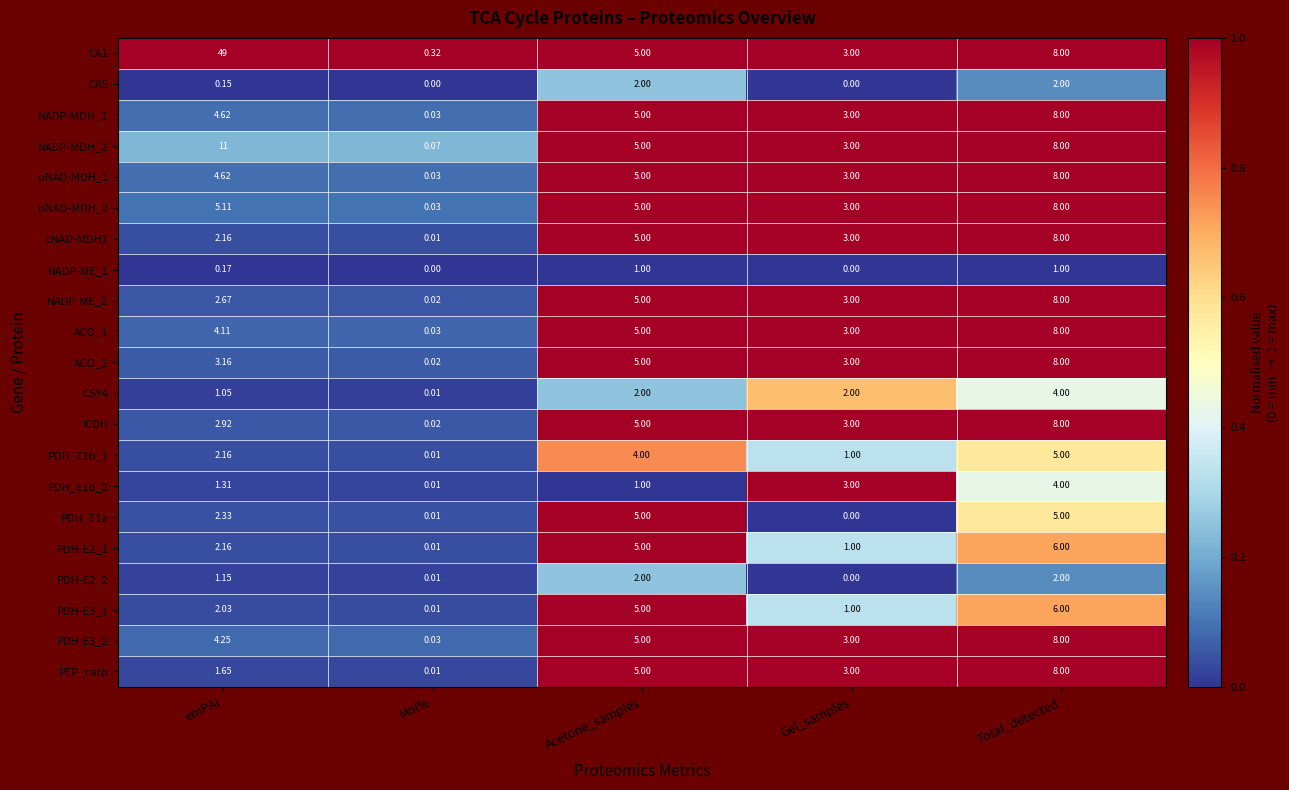

At which category is the sum across all series the highest?

Total_detected